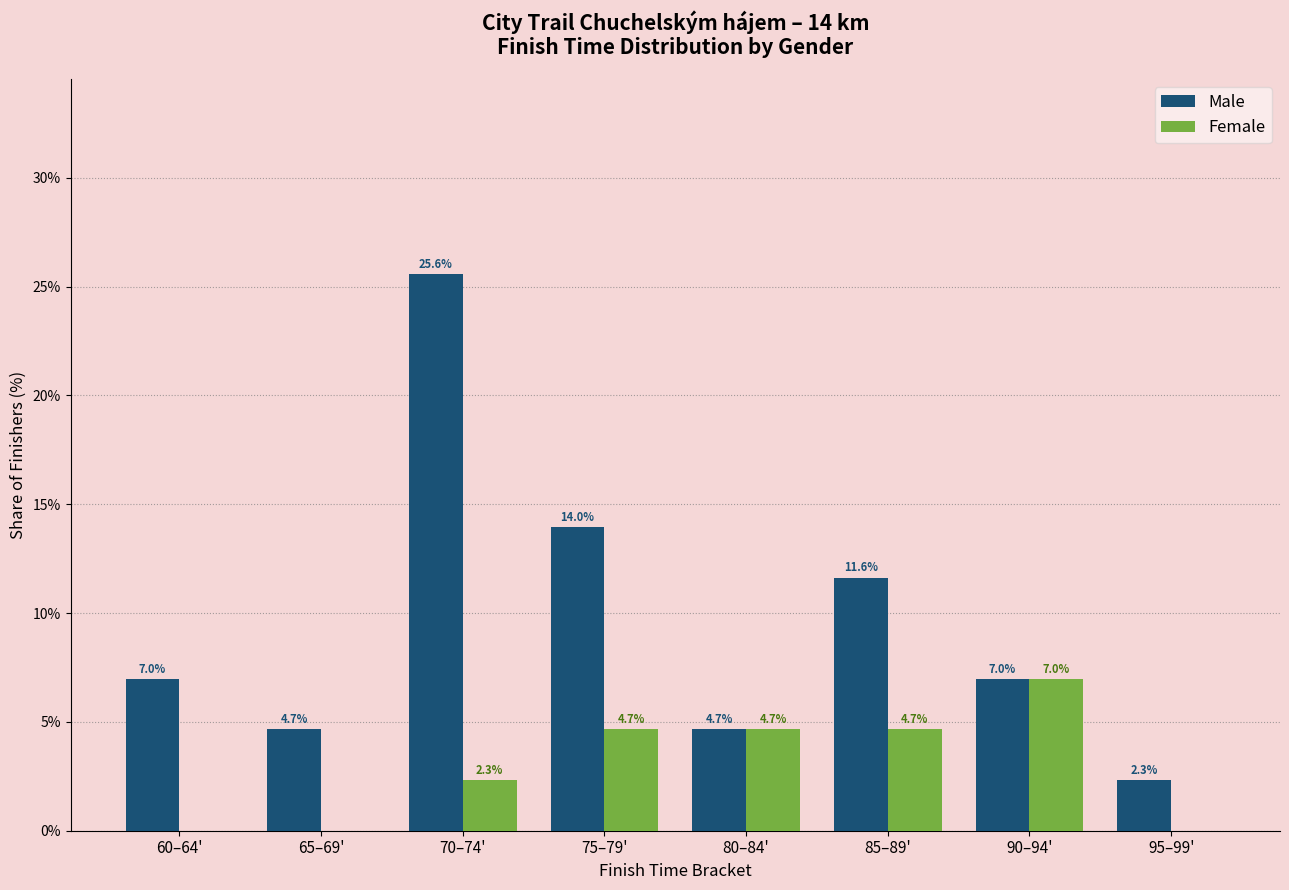

Which series changed the most between 60–64' and 70–74'?

Male